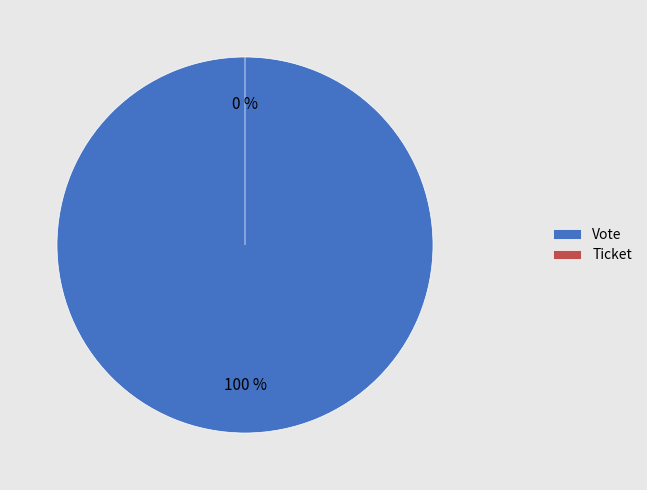

Which category has the biggest portion of the pie?

Vote